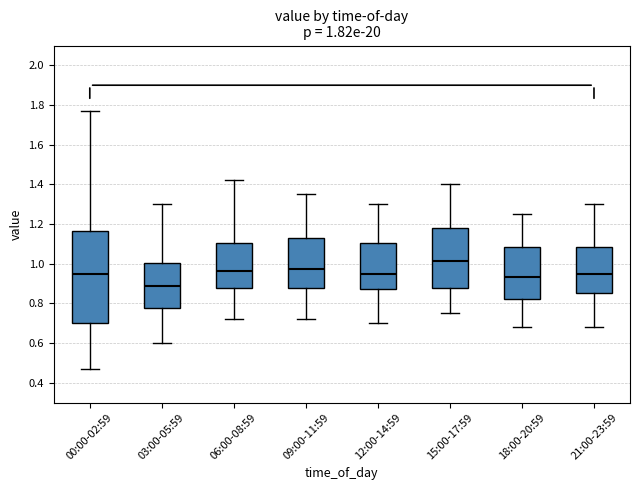

Which box has the highest median line?

15:00-17:59